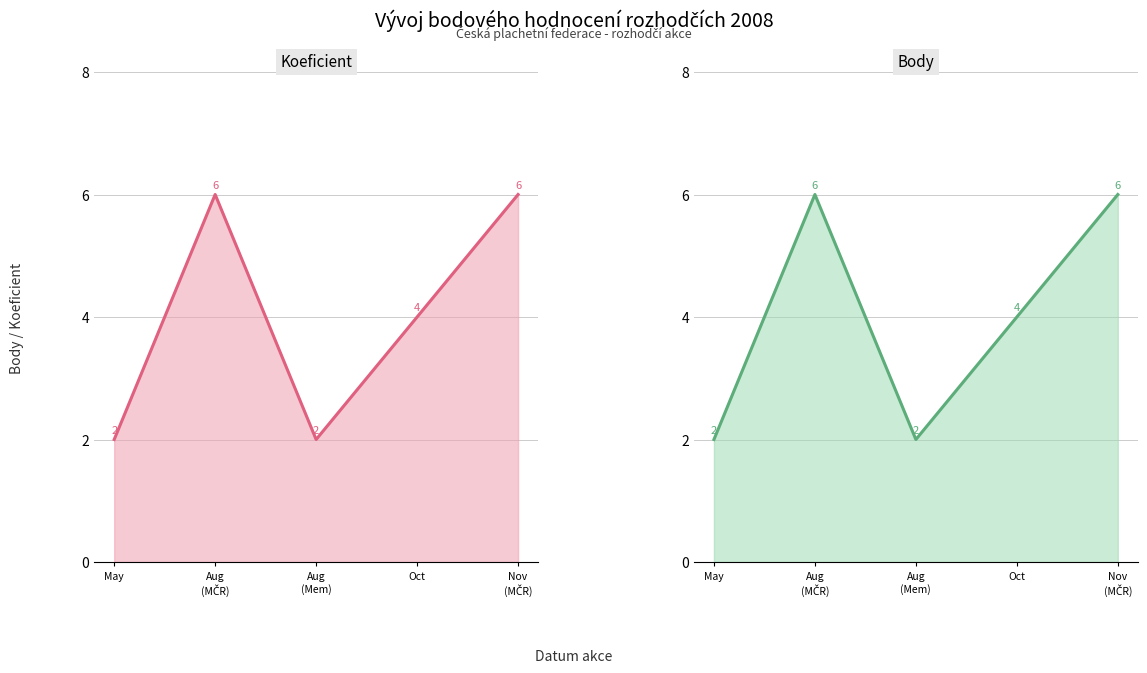

How many Koeficient values are between 2 and 6?

5